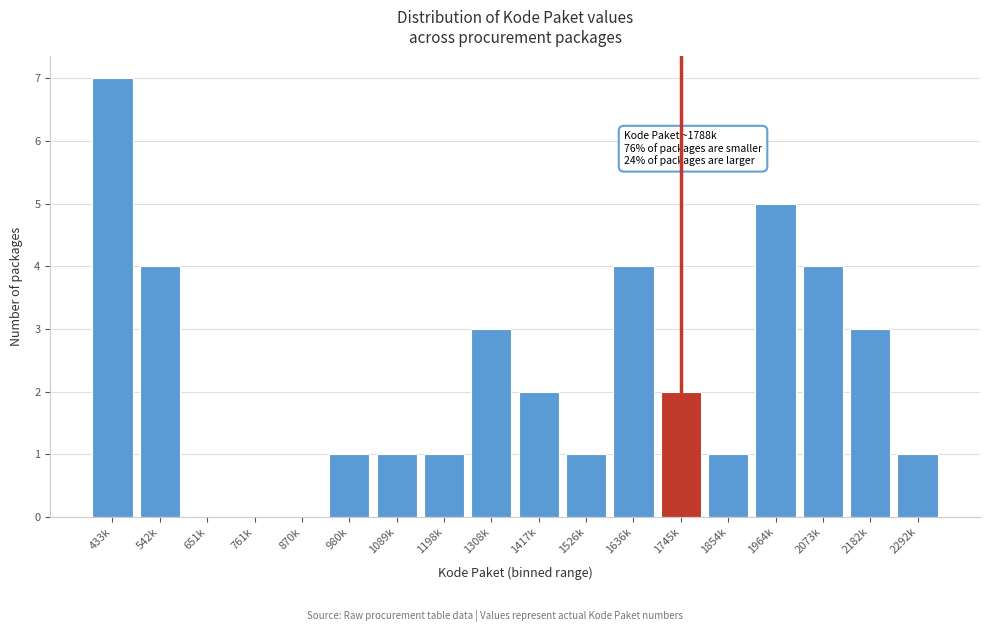

Reading left to right, list all the values displayed in this chart.

433k=7	542k=4	651k=0	761k=0	870k=0	980k=1	1089k=1	1198k=1	1308k=3	1417k=2	1526k=1	1636k=4	1745k=2	1854k=1	1964k=5	2073k=4	2182k=3	2292k=1